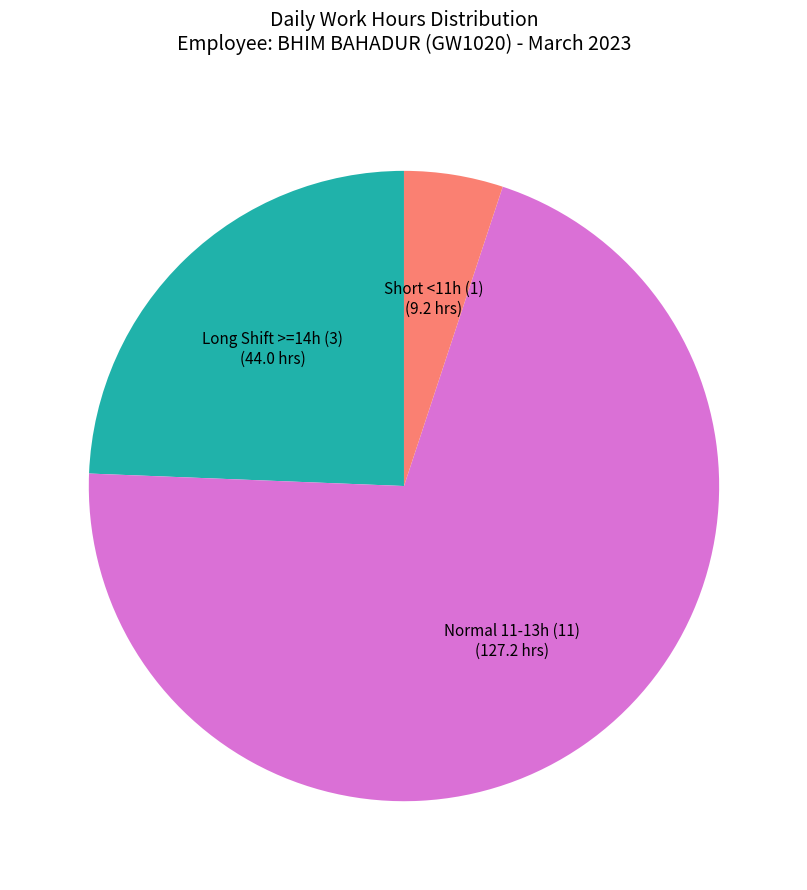

Rank the categories by value from highest to lowest.

Normal 11-13h (11), Long Shift >=14h (3), Short <11h (1)